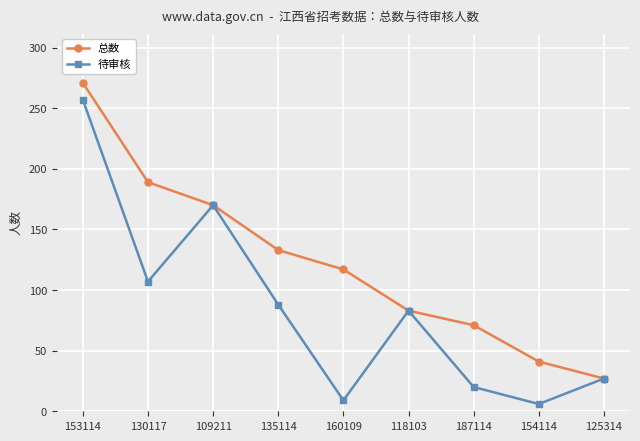

At which label does 总数 first exceed 117?

153114